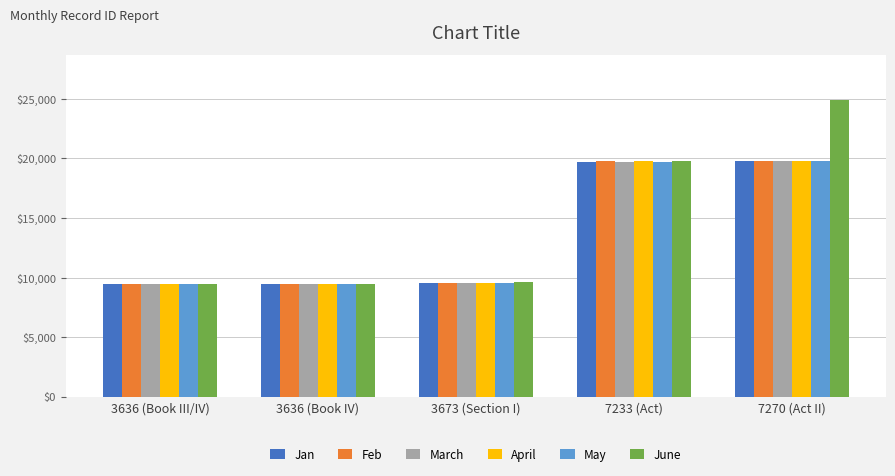

The Jan series shows 10796 at 7270 (Act II). True or false?

False